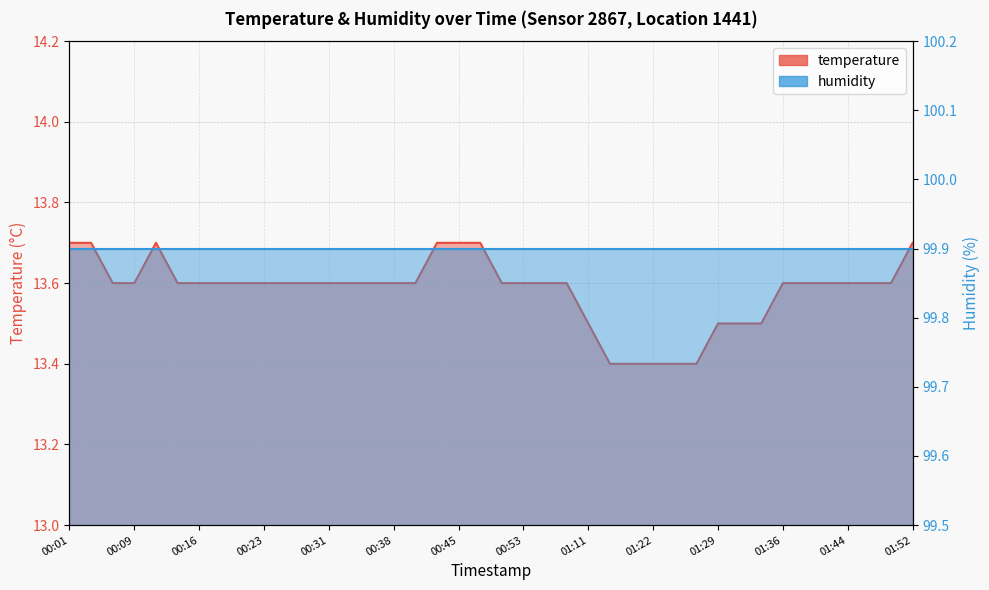

Reading left to right, extract all data points from this chart.

13.7	13.7	13.6	13.6	13.7	13.6	13.6	13.6	13.6	13.6	13.6	13.6	13.6	13.6	13.6	13.6	13.6	13.7	13.7	13.7	13.6	13.6	13.6	13.6	13.5	13.4	13.4	13.4	13.4	13.4	13.5	13.5	13.5	13.6	13.6	13.6	13.6	13.6	13.6	13.7